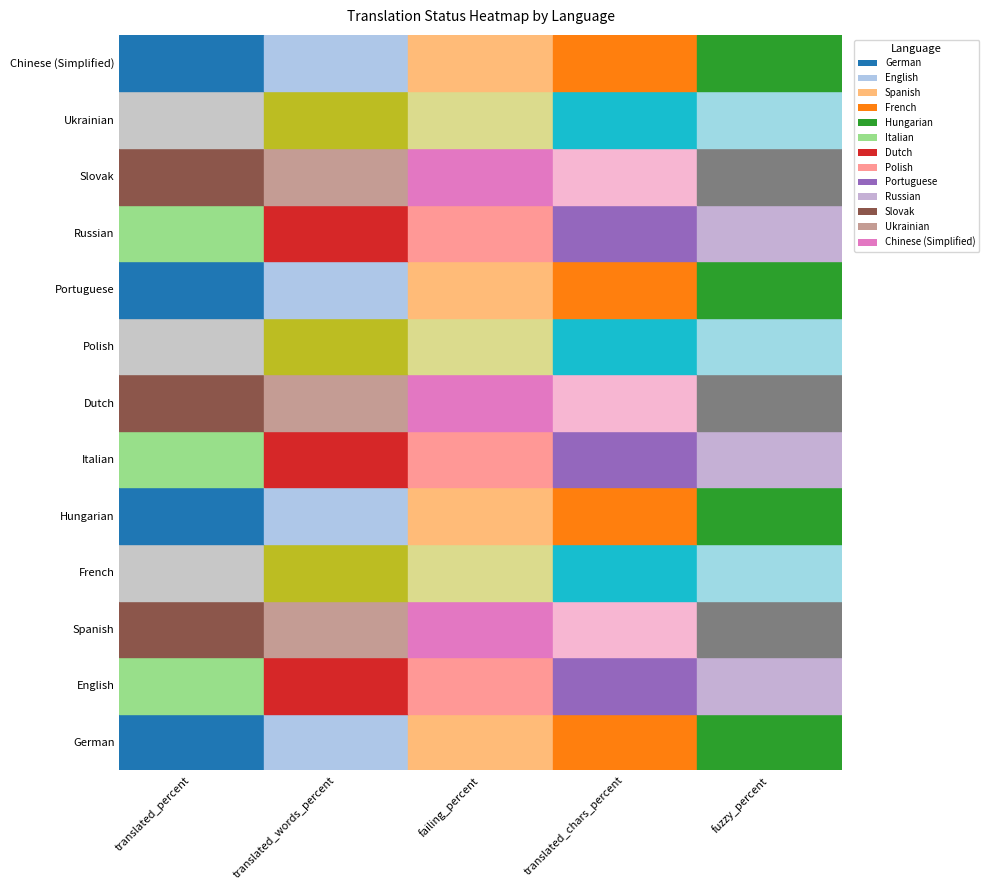

Reading left to right, extract all data points from this chart.

German: 0=100	1=100	2=0	3=100	4=0
English: 0=100	1=100	2=0	3=100	4=0
Spanish: 0=100	1=100	2=0	3=100	4=0
French: 0=100	1=100	2=0	3=100	4=0
Hungarian: 0=100	1=100	2=0	3=100	4=0
Italian: 0=100	1=100	2=0	3=100	4=0
Dutch: 0=100	1=100	2=0	3=100	4=0
Polish: 0=100	1=100	2=0	3=100	4=0
Portuguese: 0=100	1=100	2=0	3=100	4=0
Russian: 0=100	1=100	2=0	3=100	4=0
Slovak: 0=100	1=100	2=0	3=100	4=0
Ukrainian: 0=100	1=100	2=0	3=100	4=0
Chinese (Simplified): 0=100	1=100	2=0	3=100	4=0